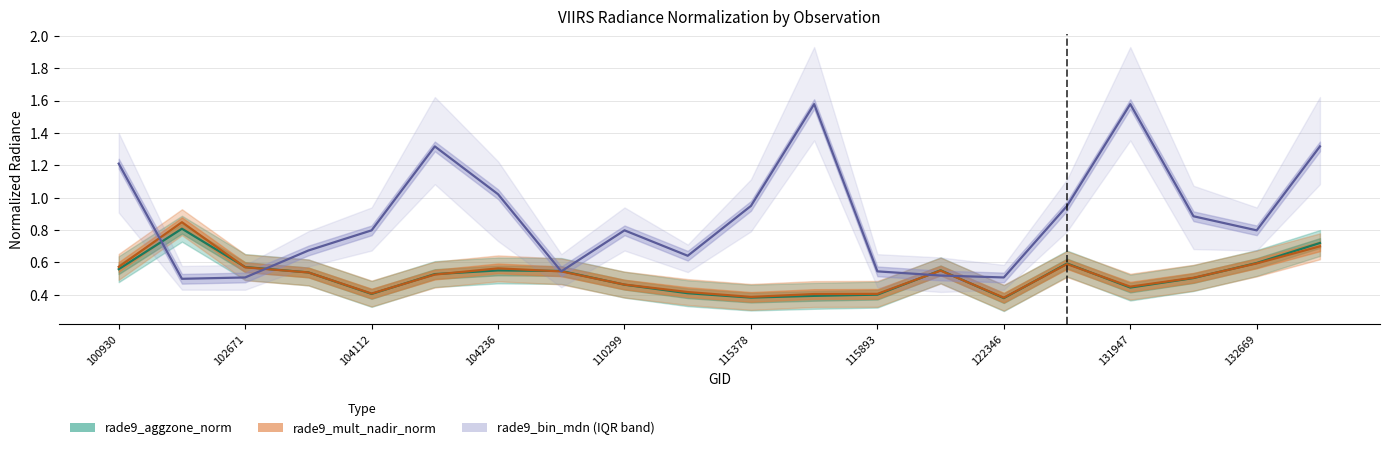

Is the value of rade9_mult_nadir_norm at 115378 greater than the value of rade9_aggzone_norm at 115893?

No